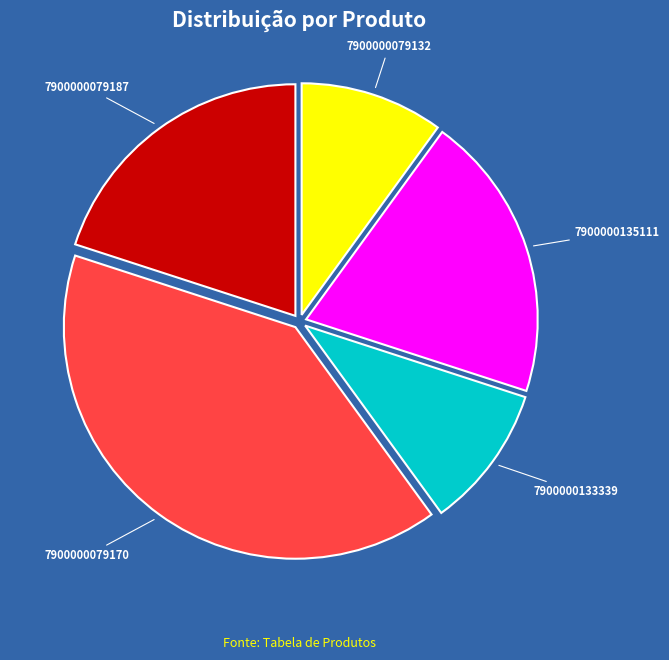

What is the largest slice in the pie chart?

7900000079170